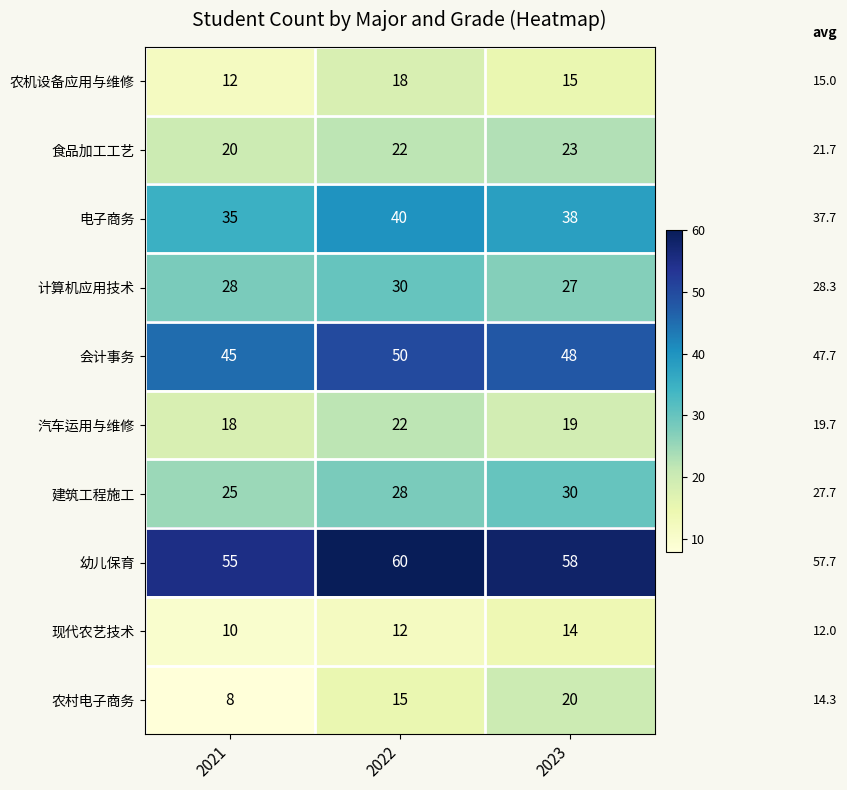

Count the 建筑工程施工 values in the range 25 to 30.

3